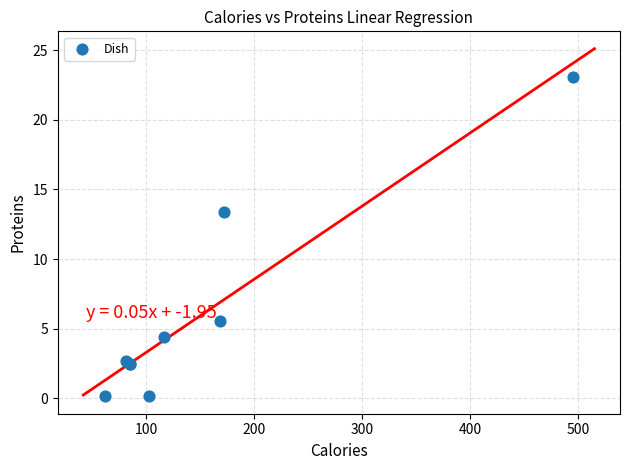

What Y value in the scatter plot is closest to 11?

13.4